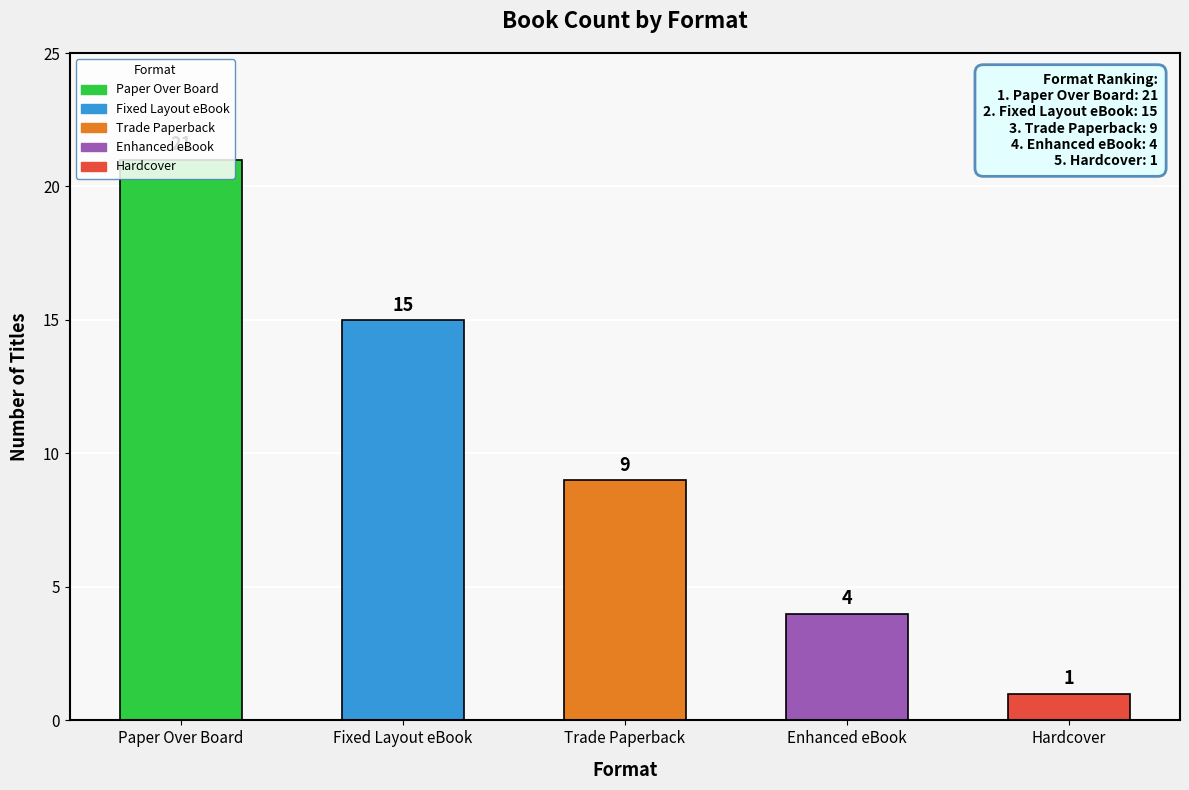

List the labels in order of value, largest first.

Paper Over Board, Fixed Layout eBook, Trade Paperback, Enhanced eBook, Hardcover